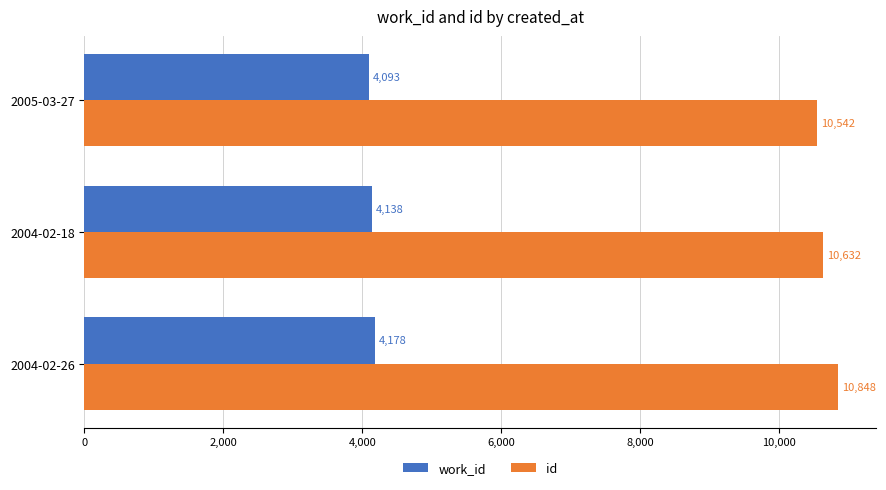

What is the difference between the maximum and minimum values in the id series?

306